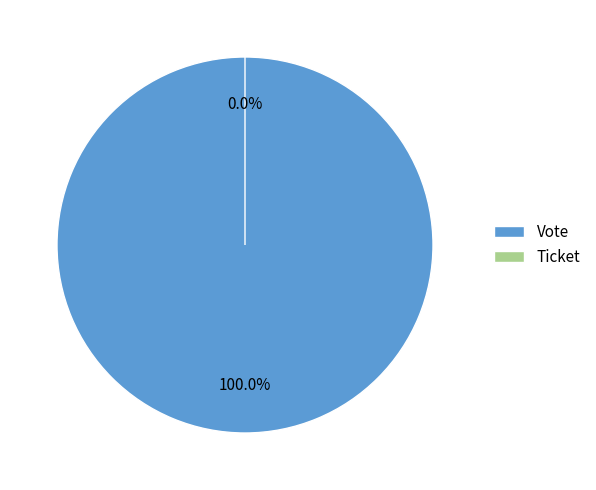

Which slice is the largest?

Vote